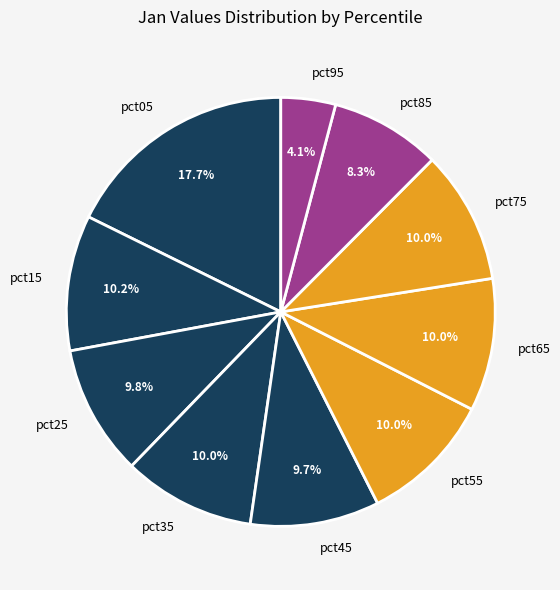

Do pct65 and pct85 together represent more than half of the pie?

No